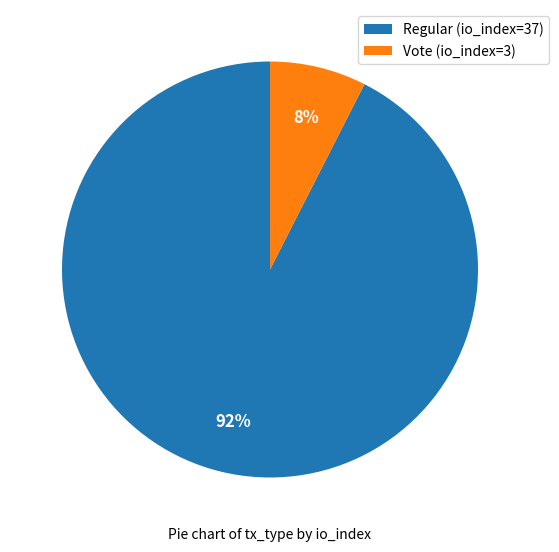

Count the number of slices in the pie.

2